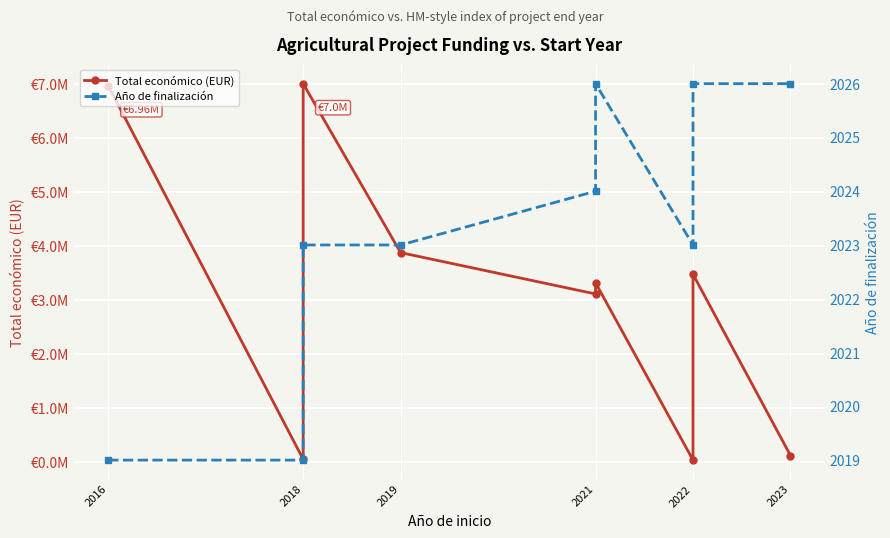

How many interior local peaks does the Año de finalización series have?

1